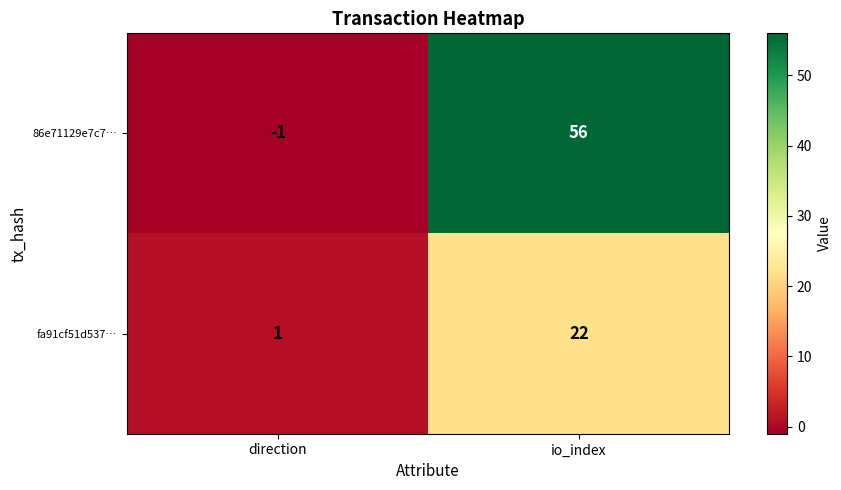

Where is 86e71129e7c7… nearest to the value 27?

direction